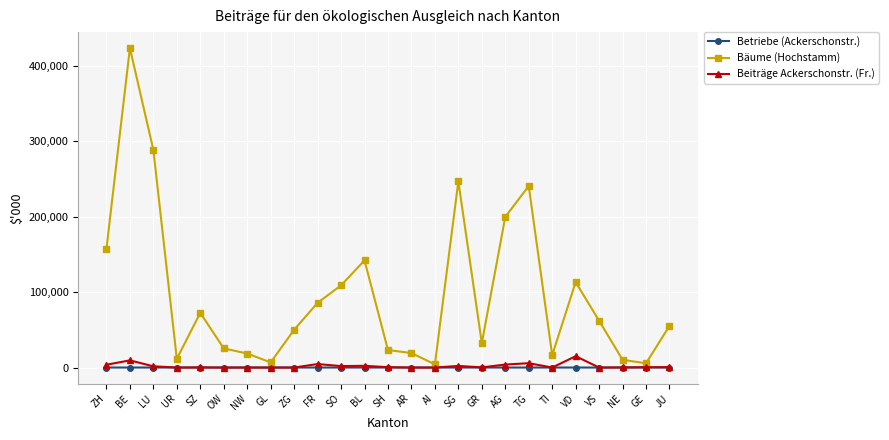

Which series has the largest total across all categories?

Bäume (Hochstamm)